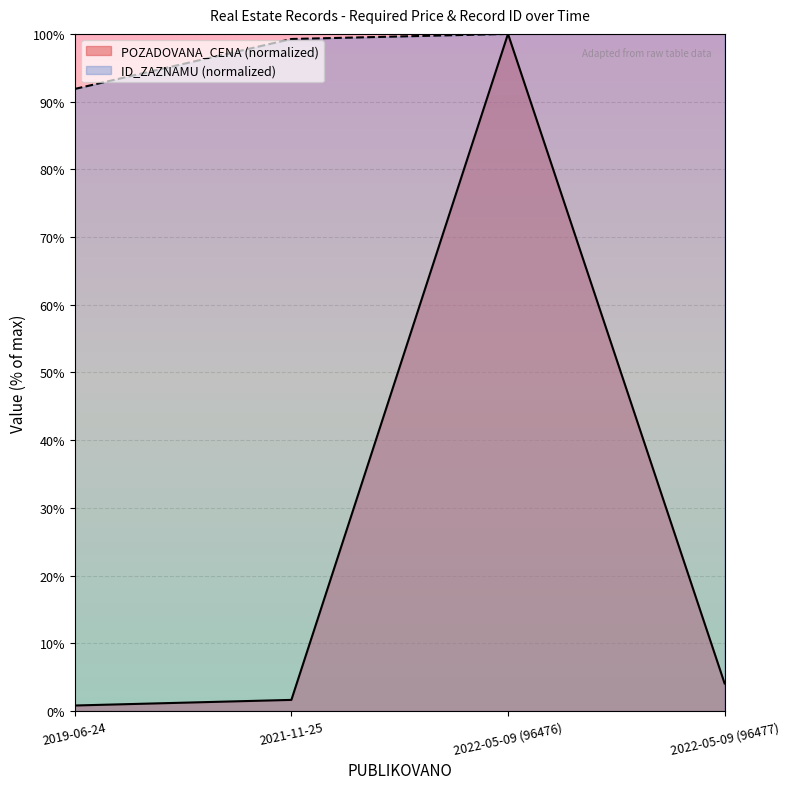

How many lines are shown in the chart?

2